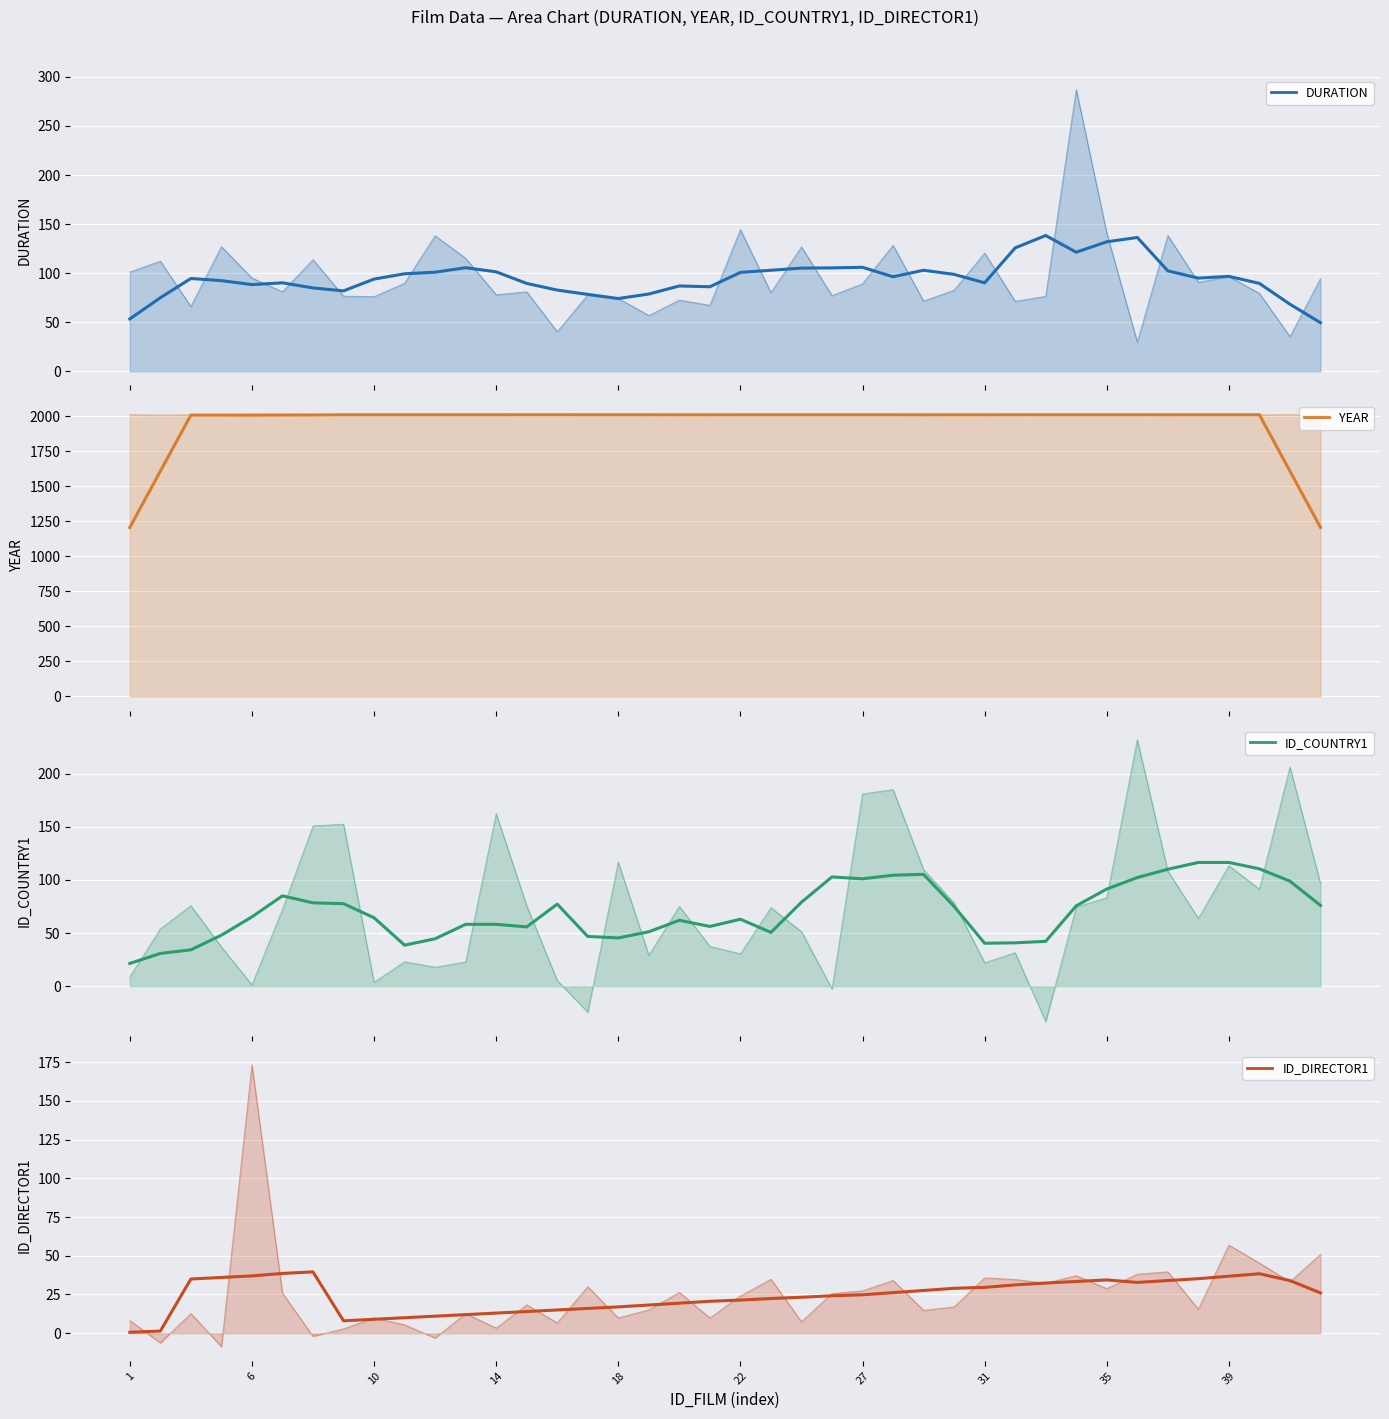

What is the spread (max minus min) of values at 23?

1985.0